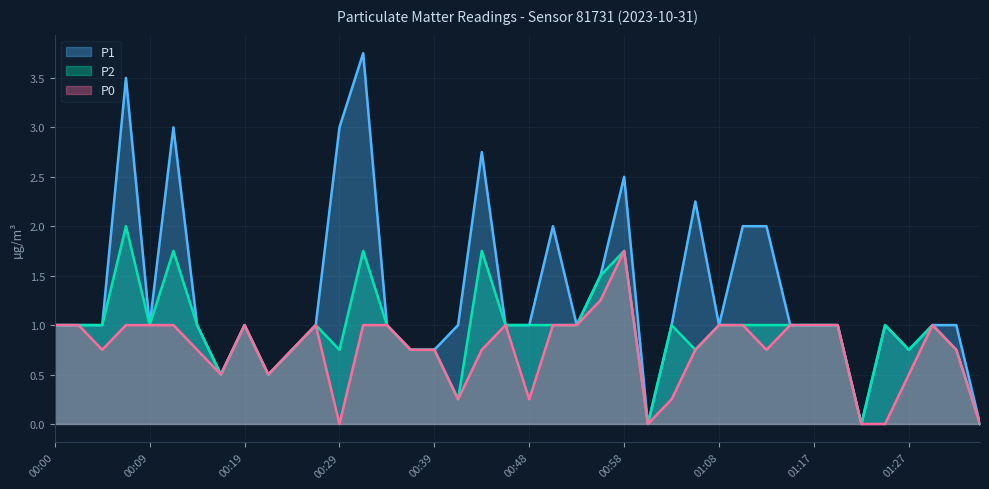

Which series has the largest range (max minus min)?

P1